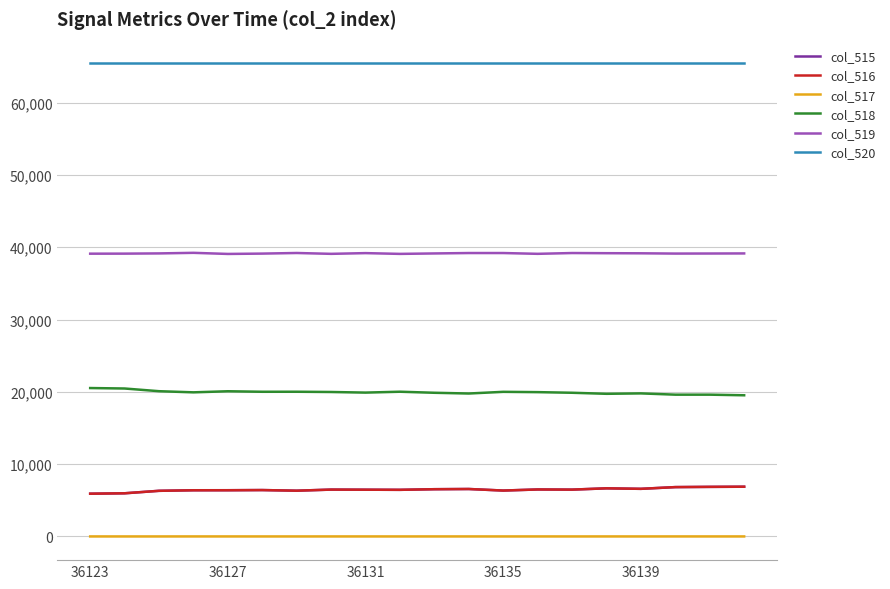

What is the maximum value shown in the chart?

65535